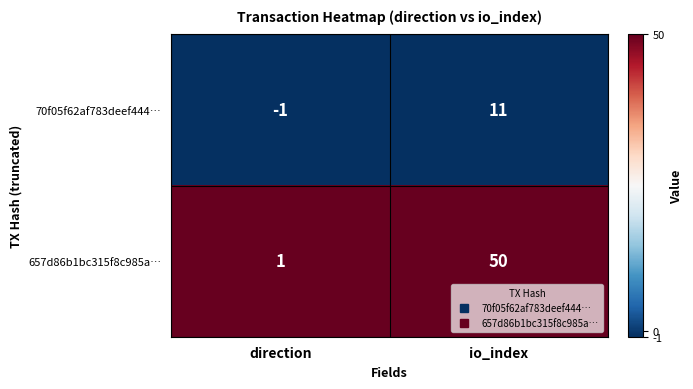

Rank the series by their maximum value, from lowest to highest.

70f05f62af783deef444…, 657d86b1bc315f8c985a…